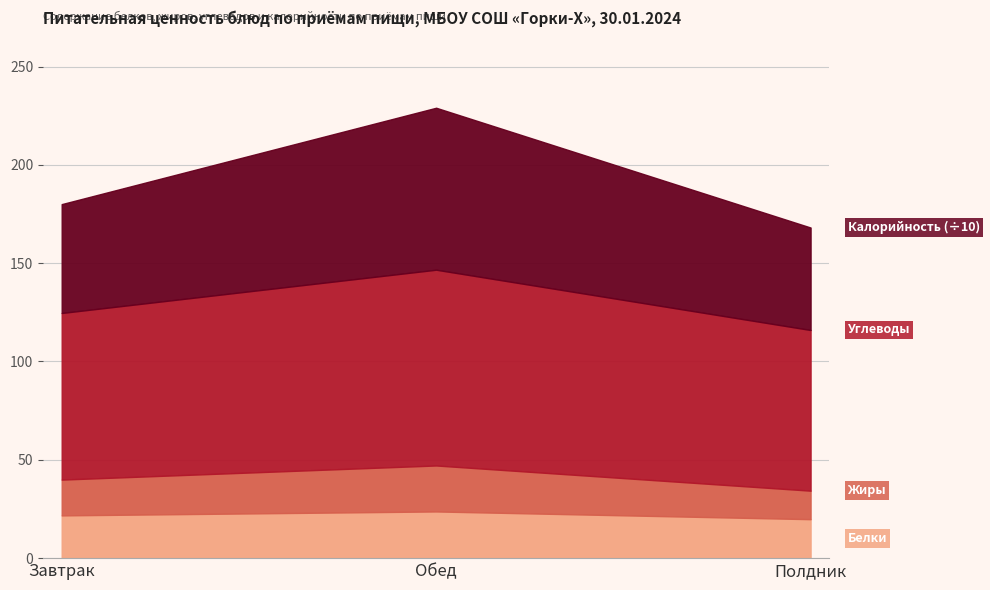

The value of Калорийность at Обед is 24.0. True or false?

False